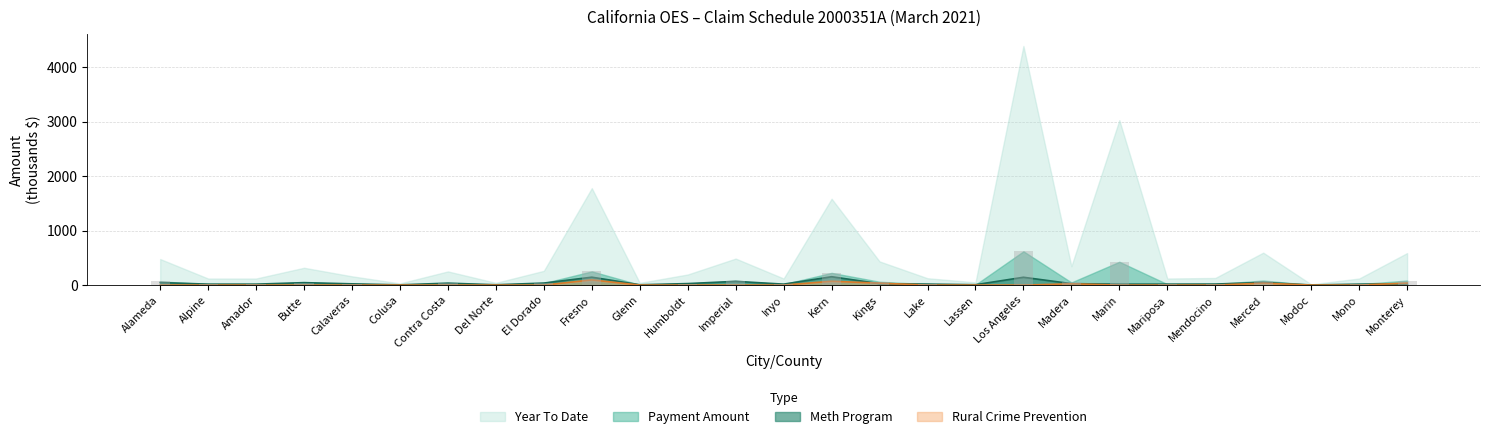

How many groups of bars are there?

27